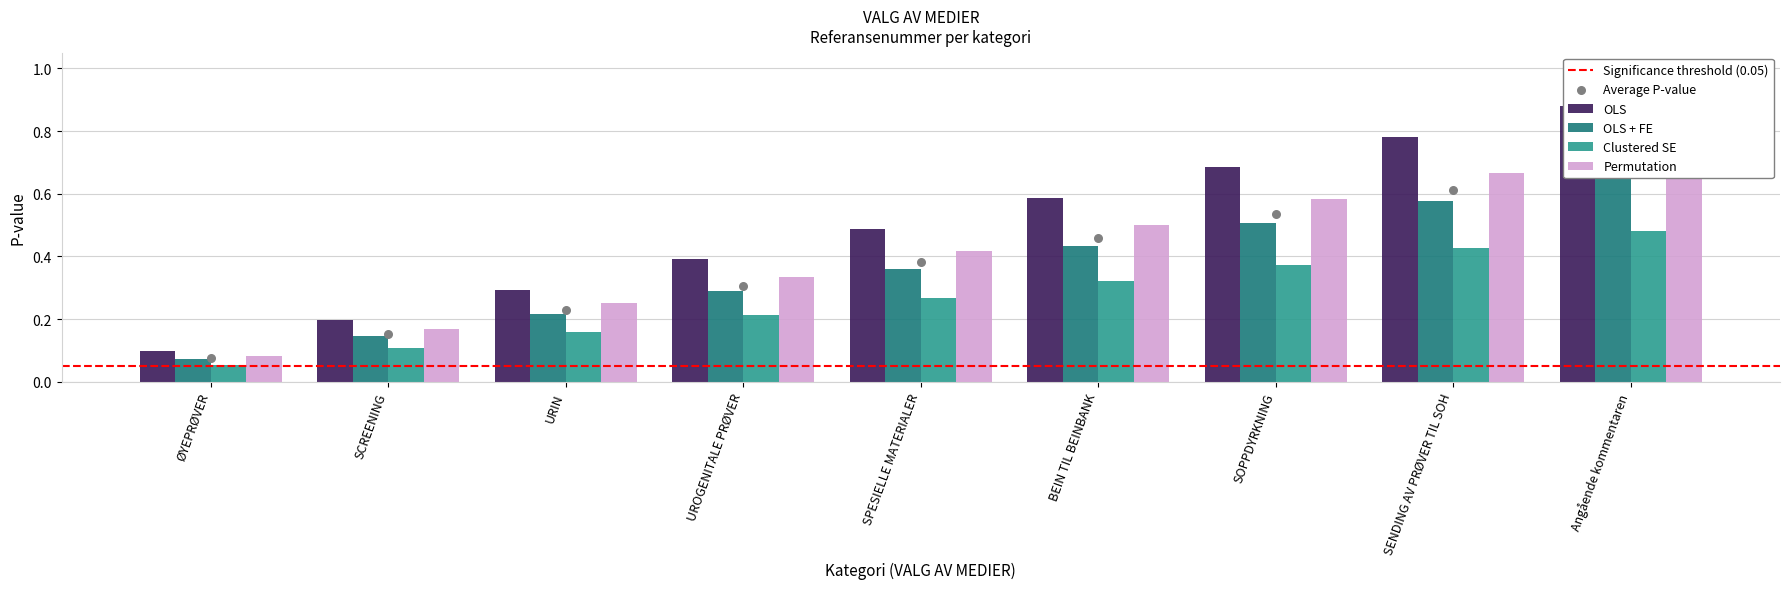

At how many categories does at least one series exceed 0?

9